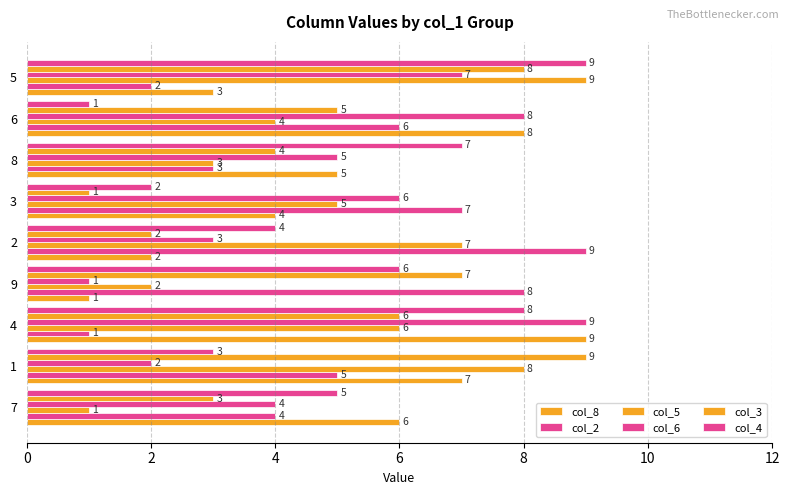

At which category is the sum across all series the highest?

4